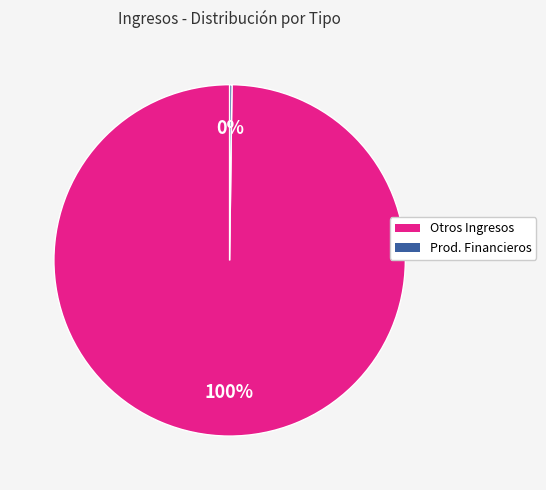

Does any single category account for the majority?

Yes